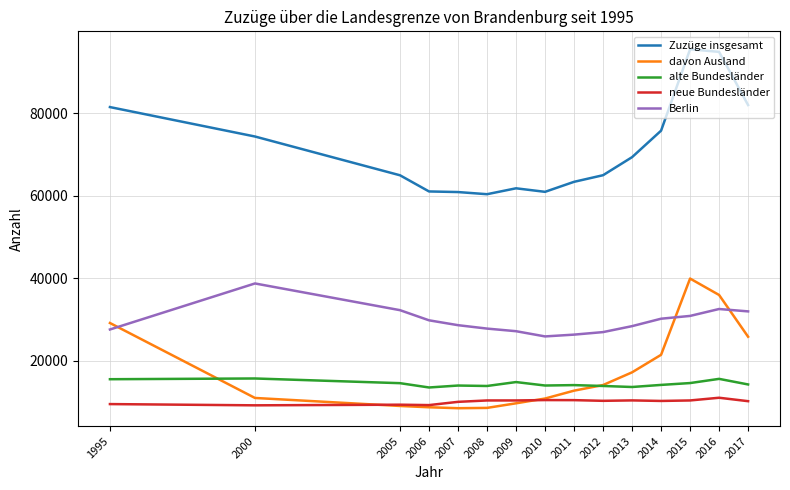

What is the total value across all series at 2000?

148778